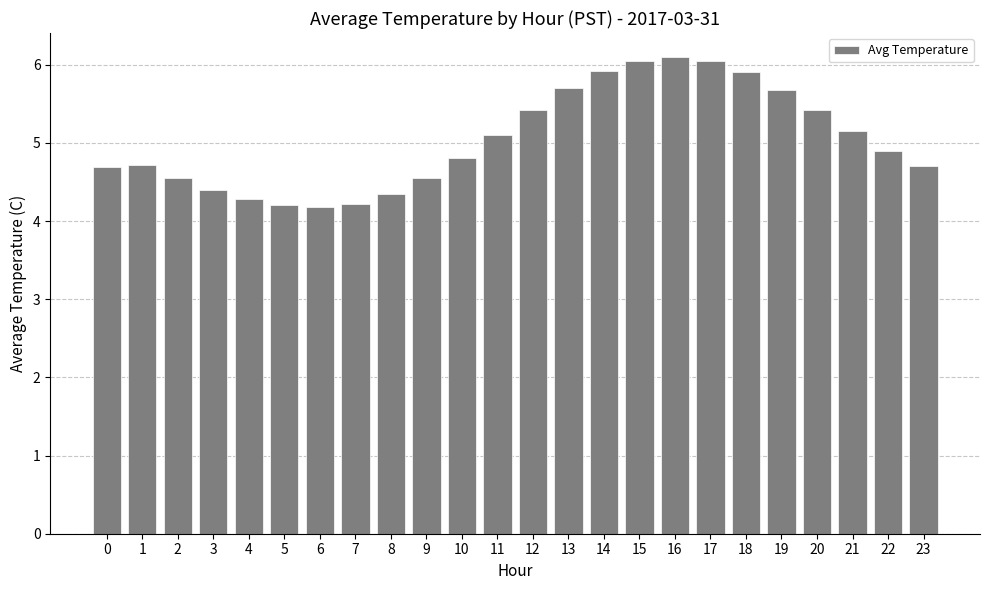

How many series are shown in this chart?

1